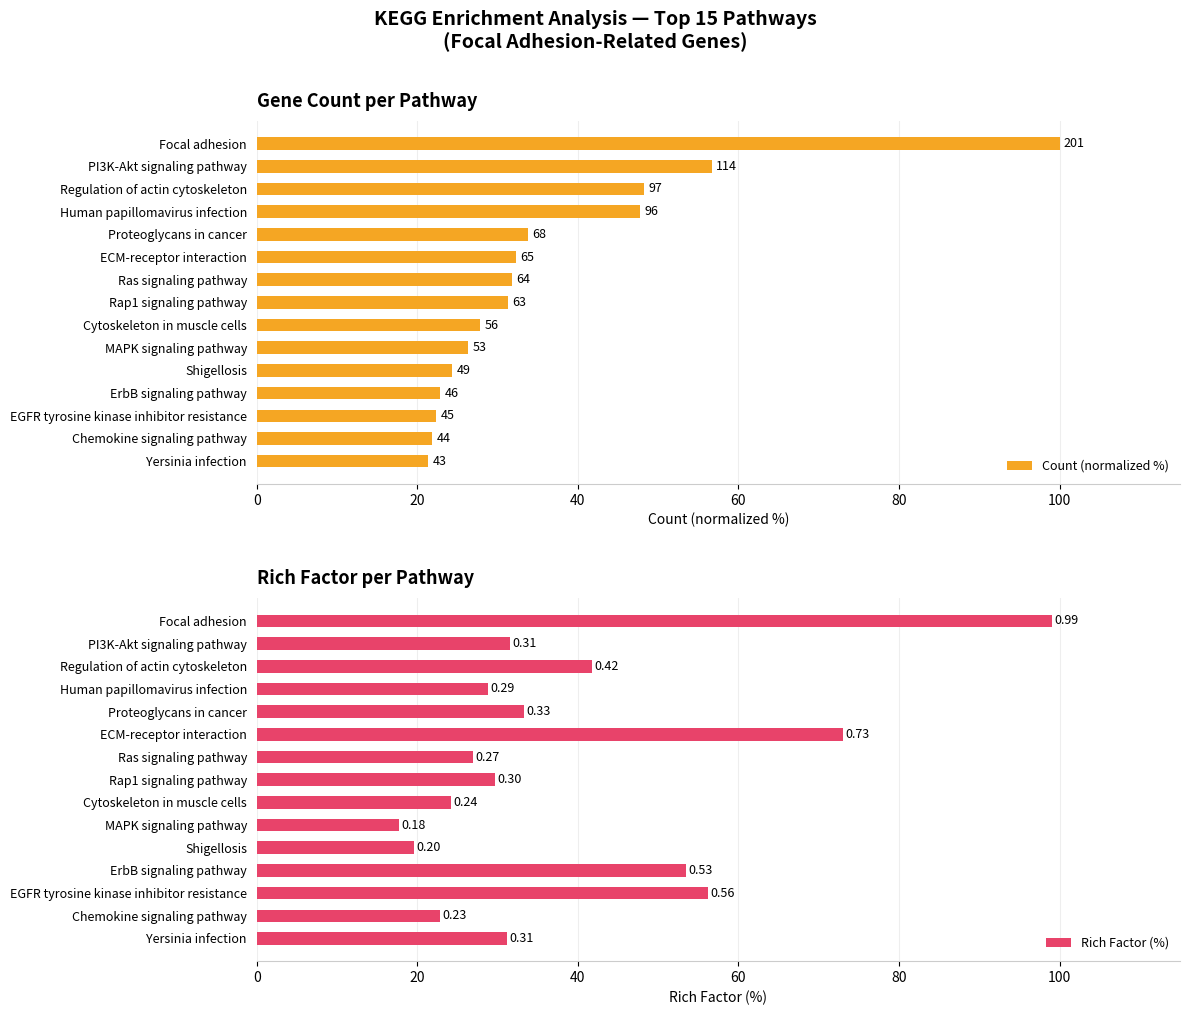

What are all the series names shown in the legend?

Count (normalized %), Rich Factor (%)